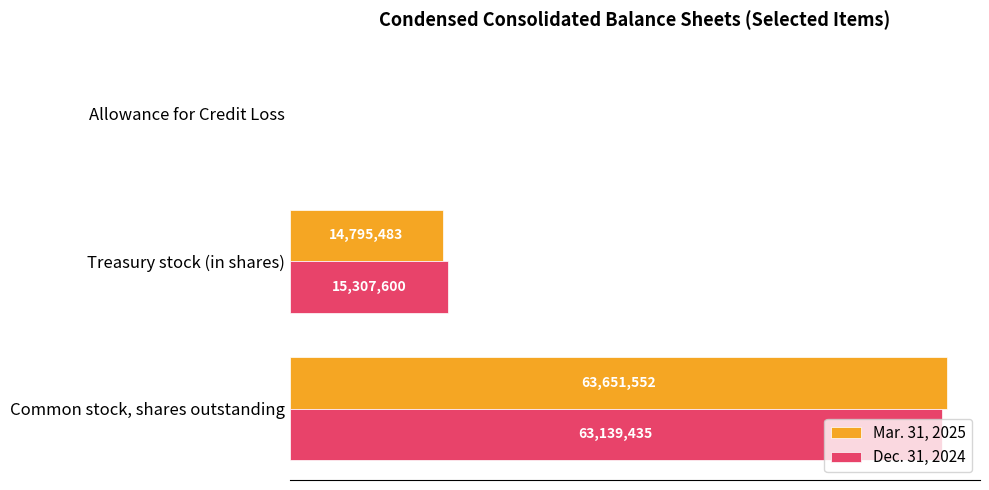

Where is Dec. 31, 2024 nearest to the value 31571333?

Treasury stock (in shares)